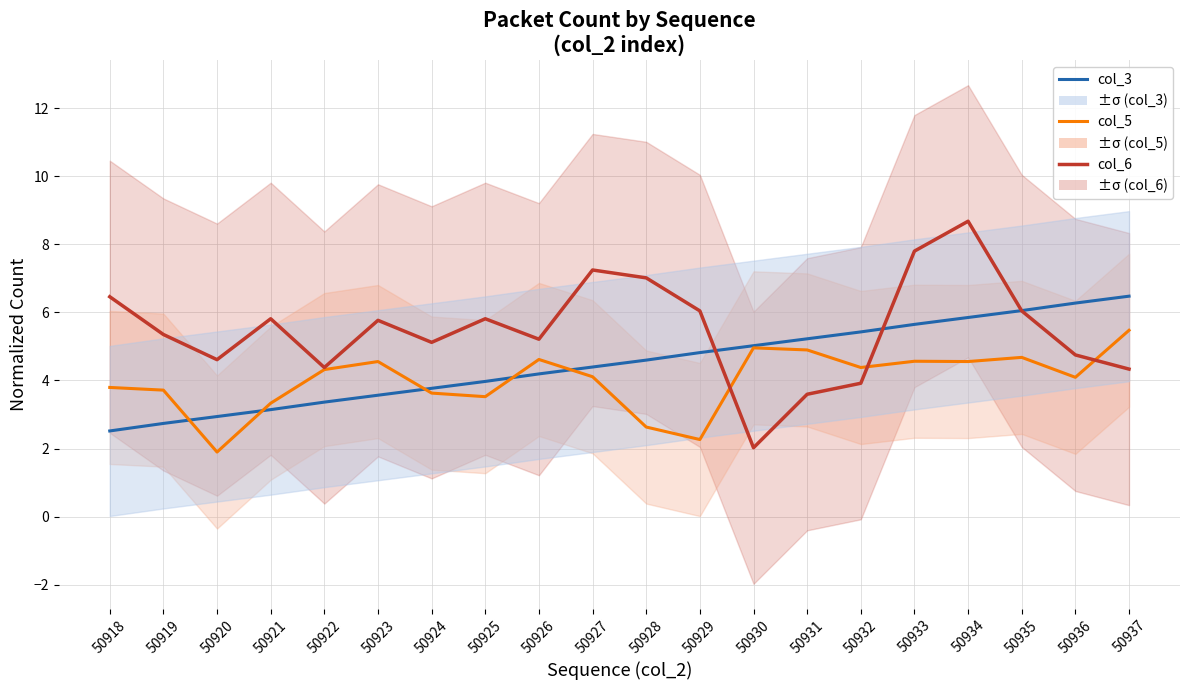

What are all the series names shown in the legend?

col_3, col_5, col_6